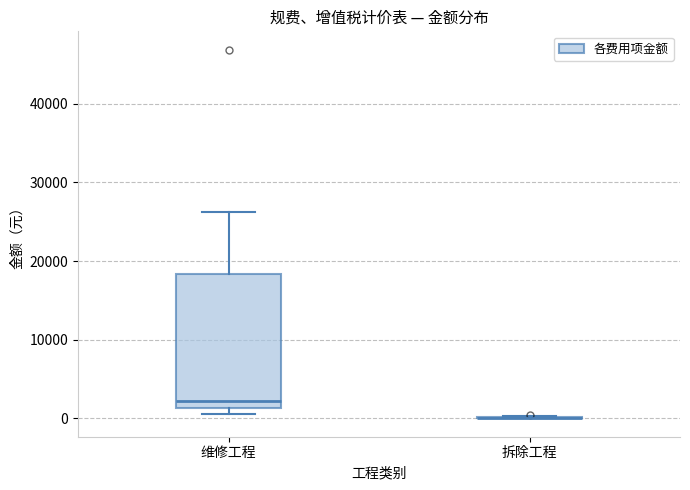

Which box is the tallest, from its lower edge to its upper edge?

维修工程